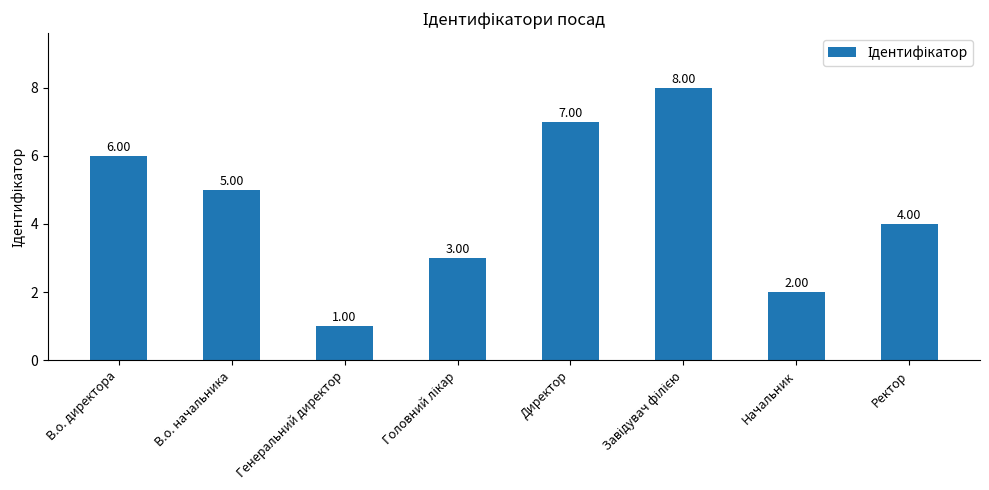

What is the value of the 8th bar from the left?

4